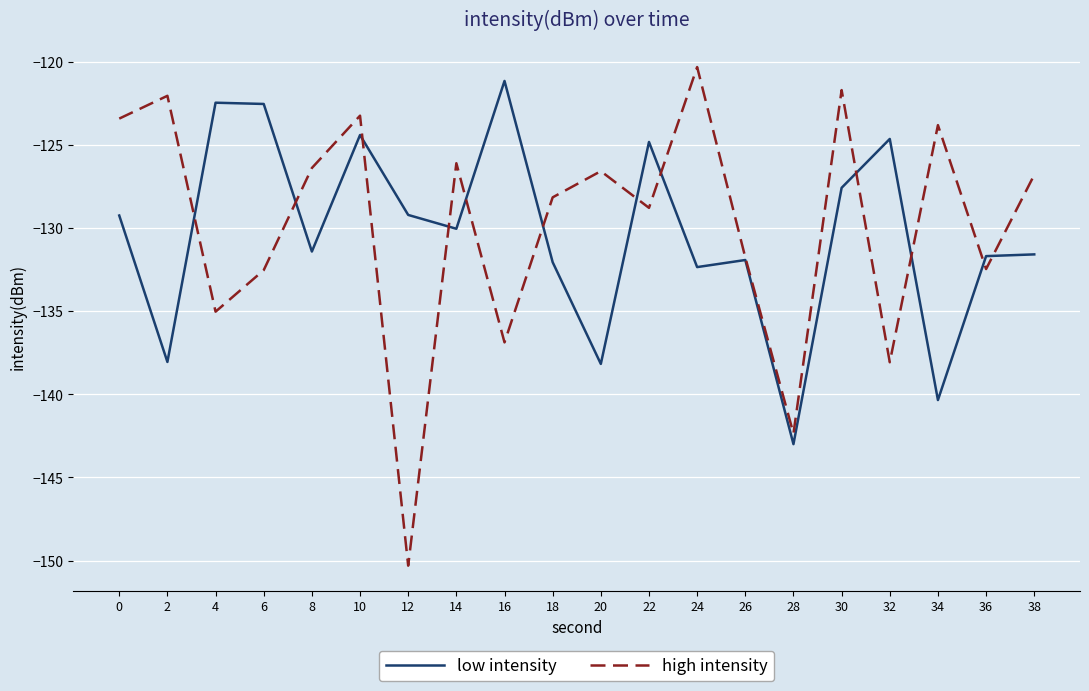

What is the difference between the maximum and minimum values in the high intensity series?

30.0